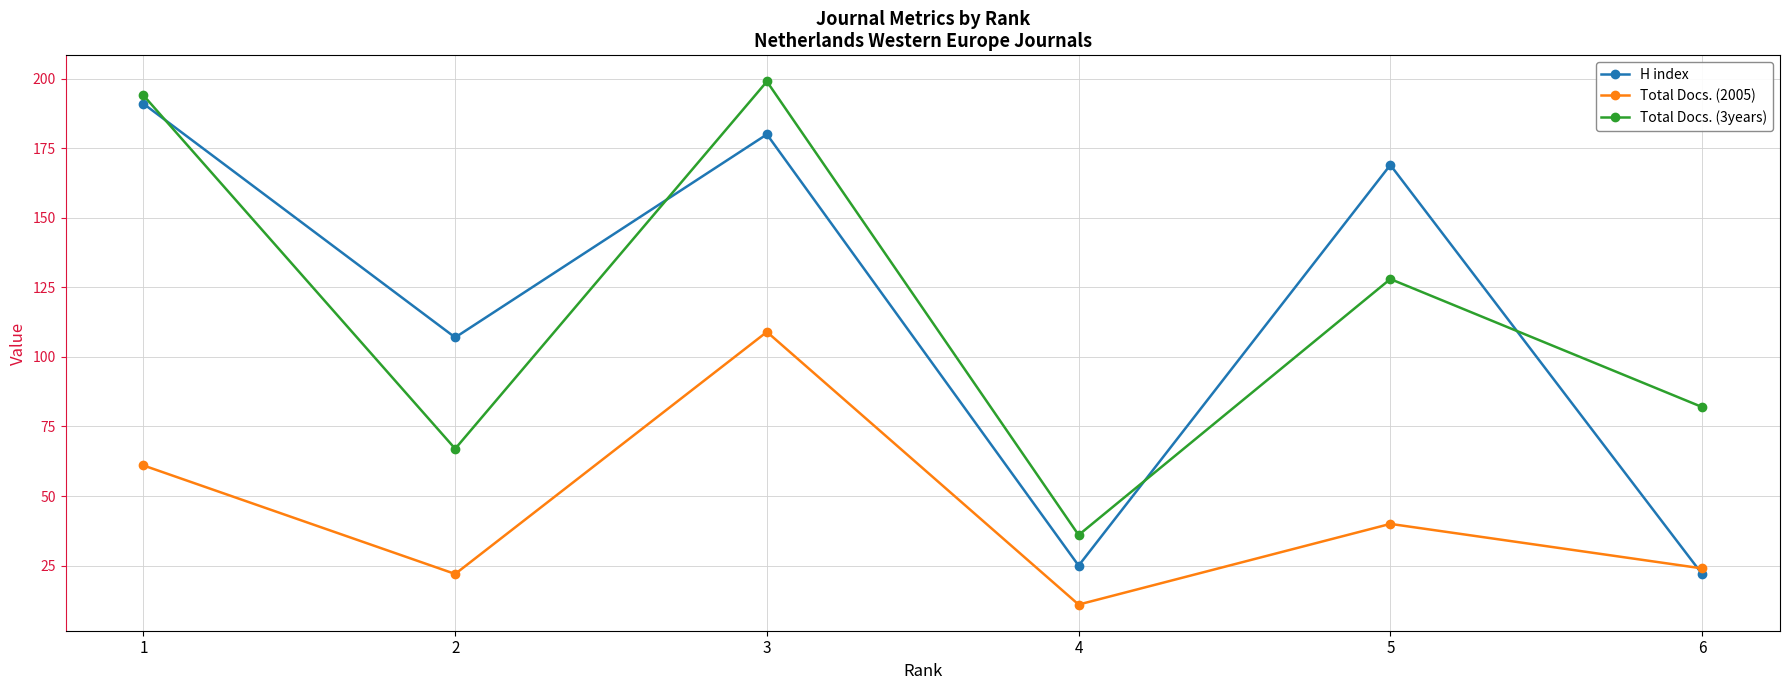

Is it true that Total Docs. (2005) equals 12 at 2?

False